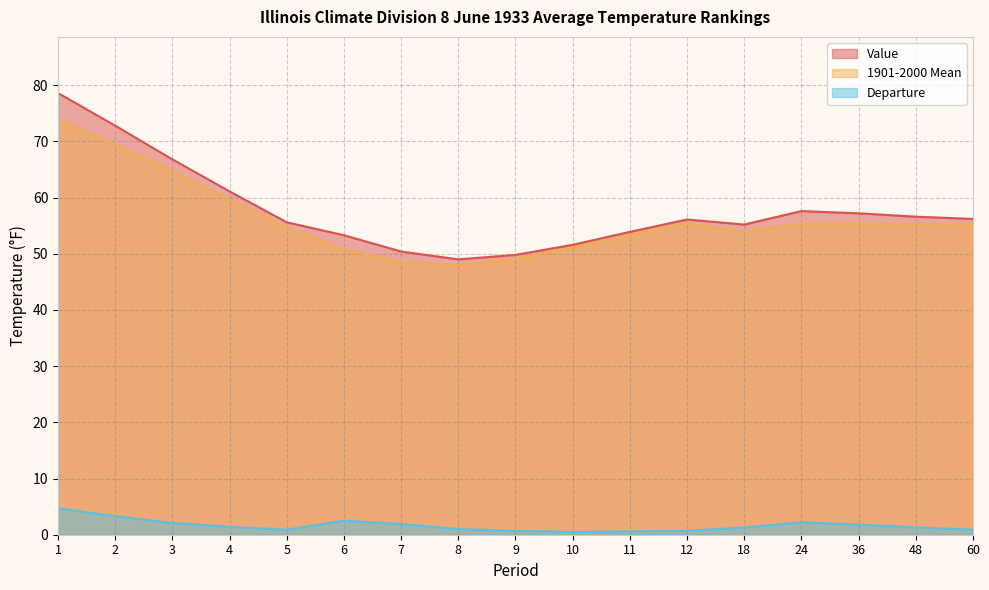

Which series changed the most between 7 and 48?

1901-2000 Mean